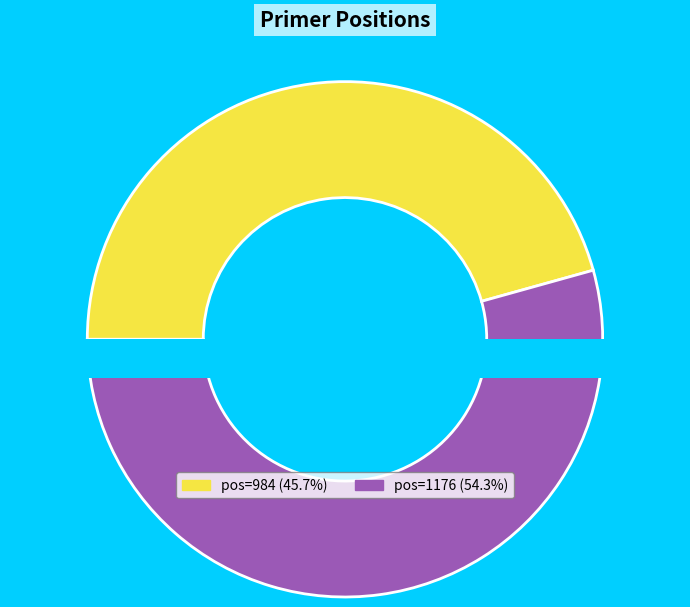

Between 984 and 1176, which is larger?

1176